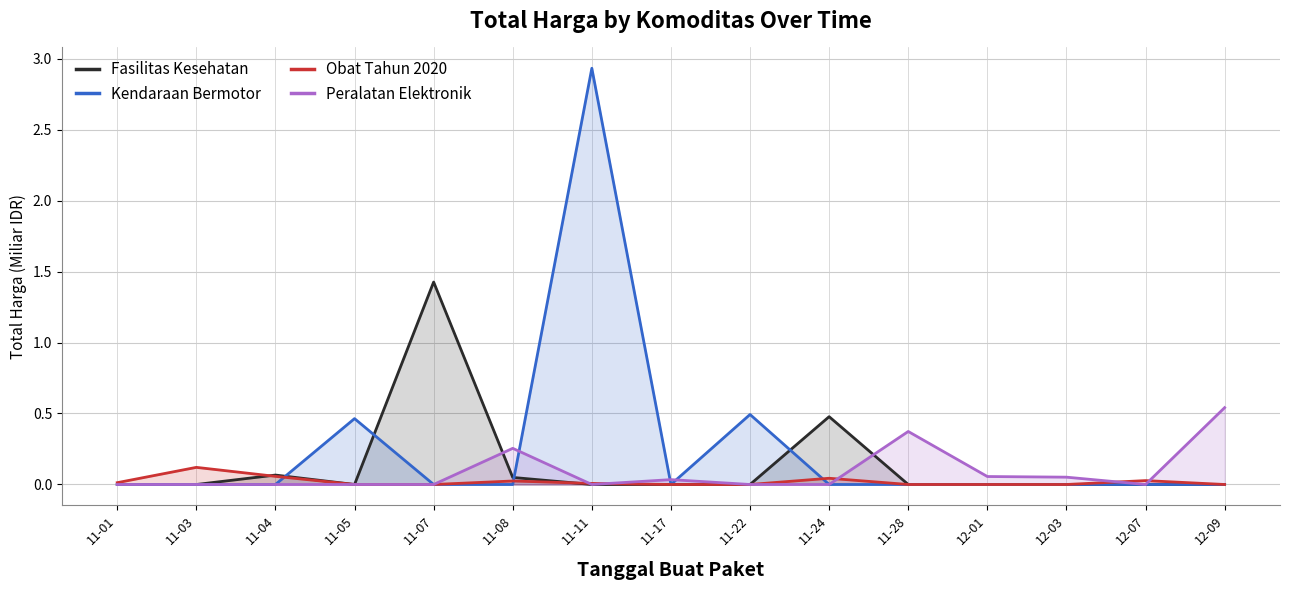

How many interior local valleys does the Fasilitas Kesehatan series have?

1